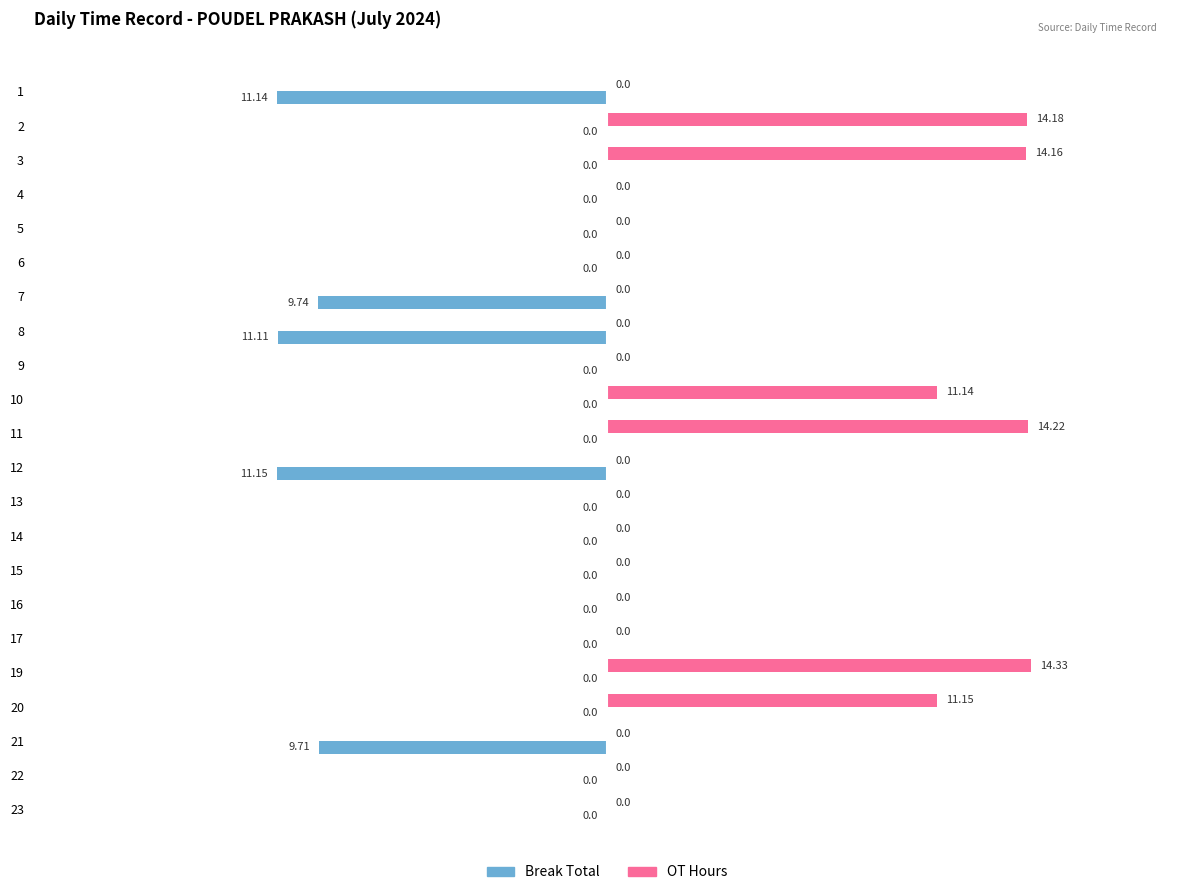

At which category is the sum across all series the highest?

19